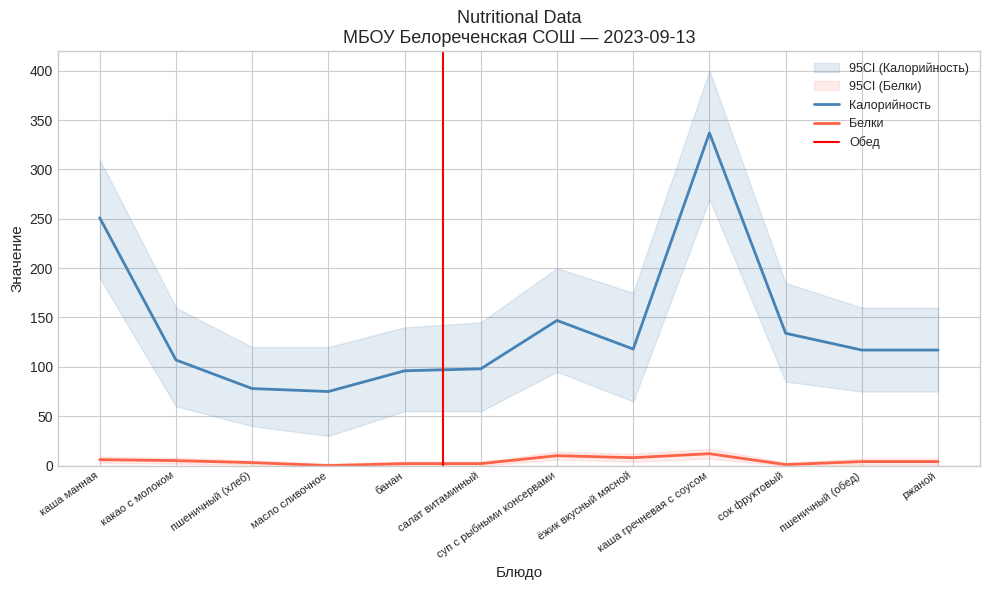

What is the label of the 3rd point from the left?

пшеничный (хлеб)